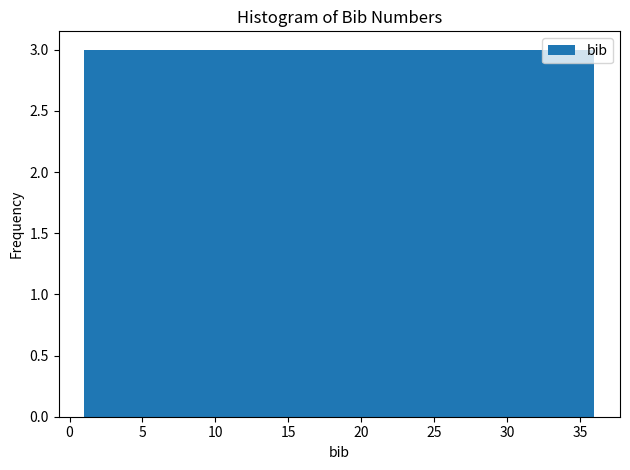

Reading left to right, list every bar in this chart as the range it spans on the x-axis followed by its height. Neither the bar edges nor the heights are printed on the chart, so give them approximately, as read against the axes.

1.0 to 4.0: 3
4.0 to 7.0: 3
7.0 to 10.0: 3
10.0 to 12.5: 3
12.5 to 15.5: 3
15.5 to 18.5: 3
18.5 to 21.5: 3
21.5 to 24.5: 3
24.5 to 27.5: 3
27.5 to 30.0: 3
30.0 to 33.0: 3
33.0 to 36.0: 3